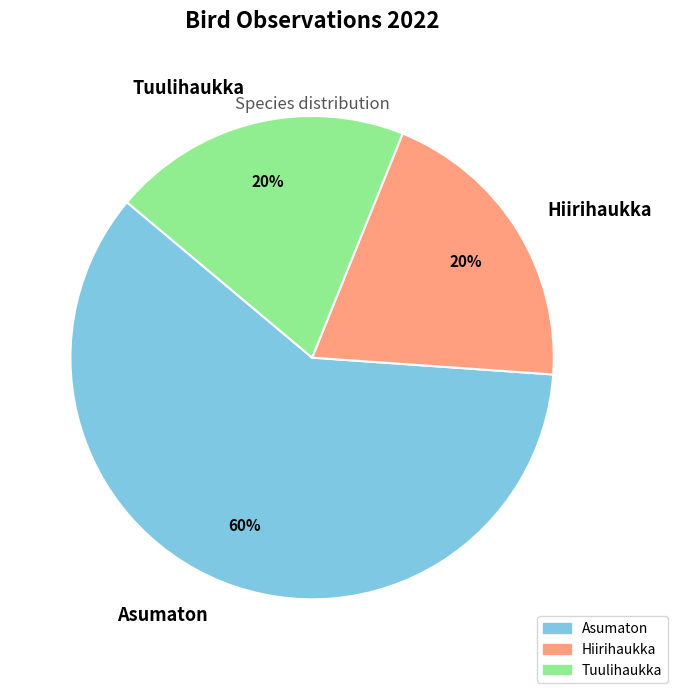

Do Tuulihaukka and Hiirihaukka together represent more than half of the pie?

No